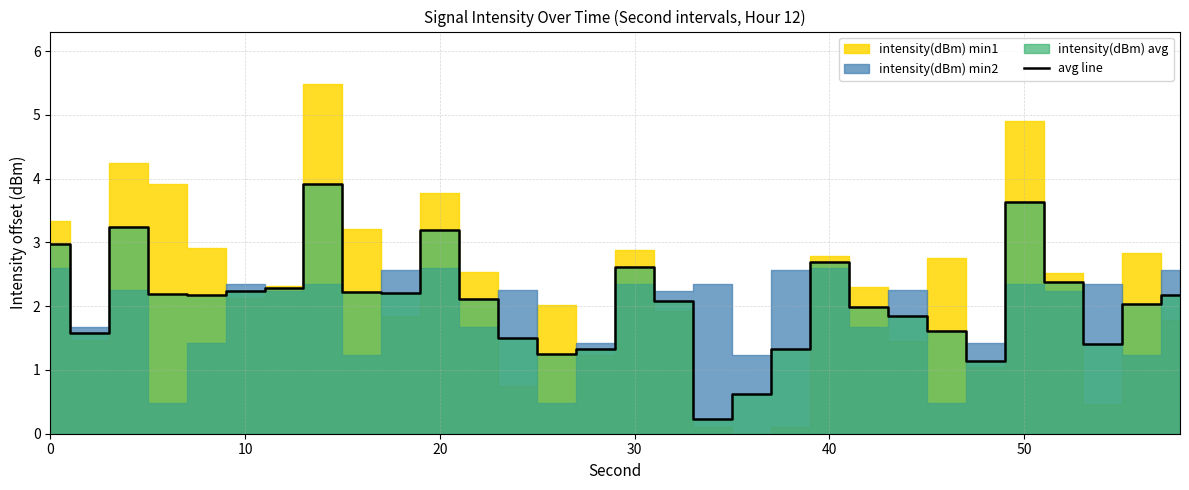

Is it true that avg line equals 3.9 at 0?

False